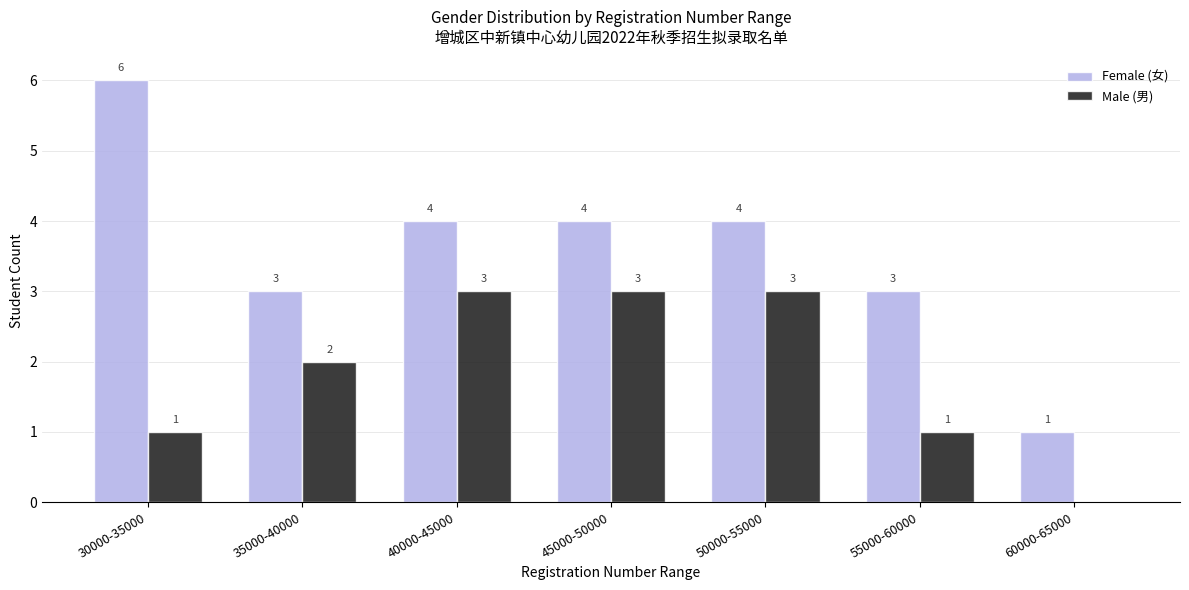

Reading left to right, list all the values displayed in this chart.

Female (女): 30000-35000=6	35000-40000=3	40000-45000=4	45000-50000=4	50000-55000=4	55000-60000=3	60000-65000=1
Male (男): 30000-35000=1	35000-40000=2	40000-45000=3	45000-50000=3	50000-55000=3	55000-60000=1	60000-65000=0